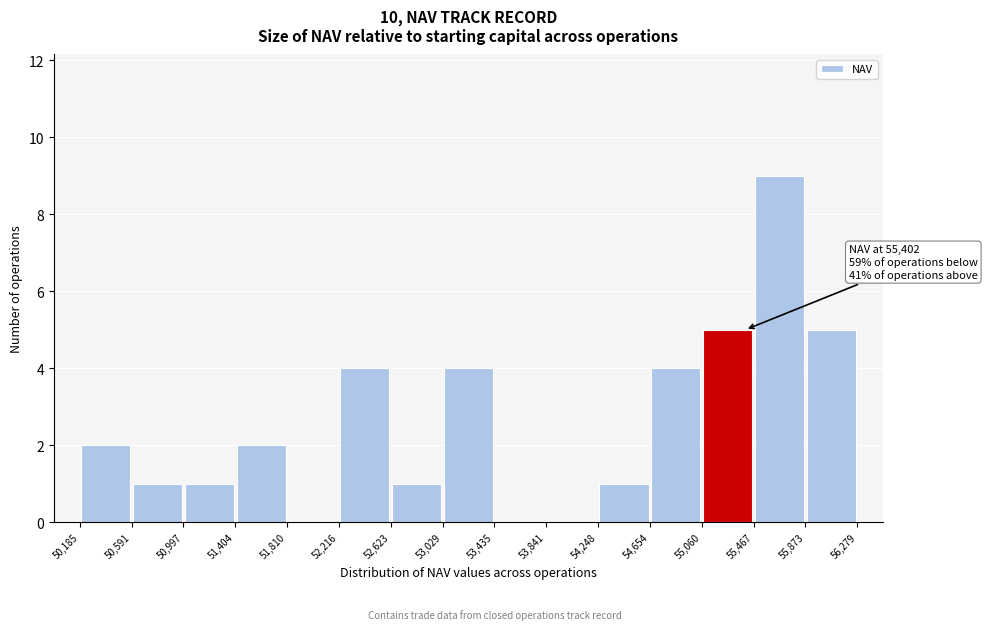

Which range on the x-axis has the tallest bar?

55,467 to 55,873